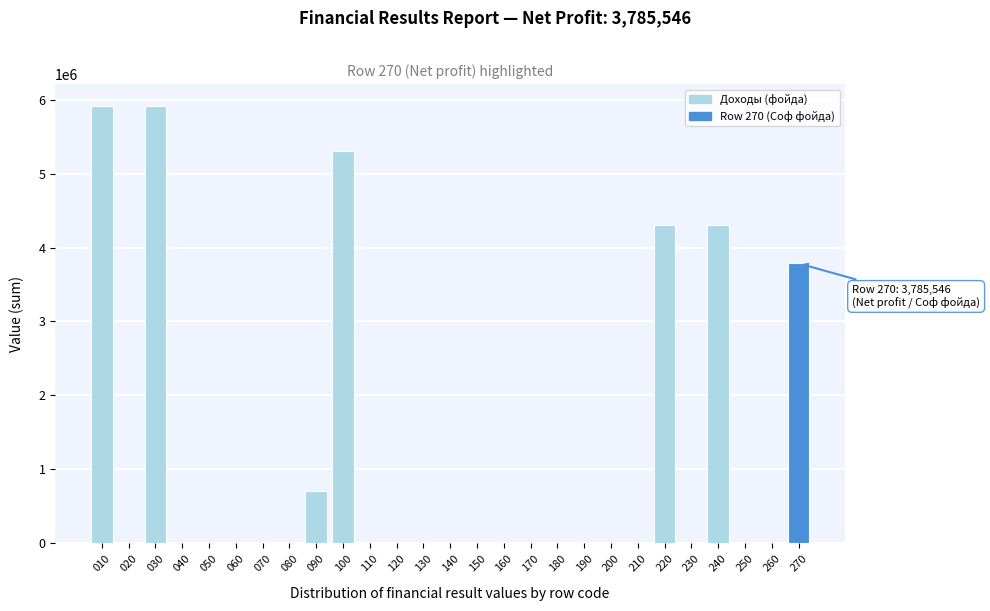

What is the change in value from 100 to 120?

-5313391